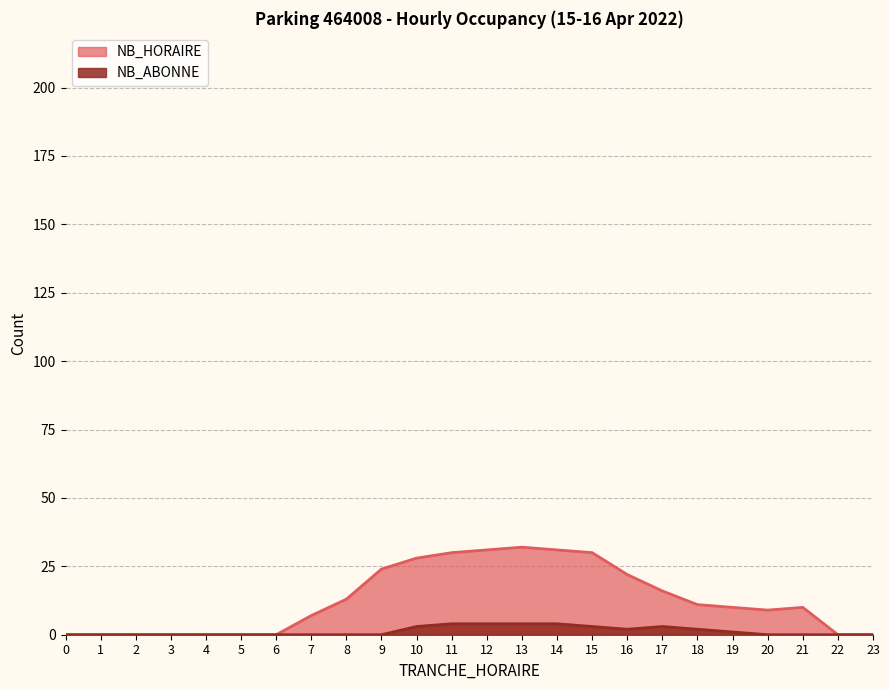

At which label is NB_HORAIRE closest to 16?

17